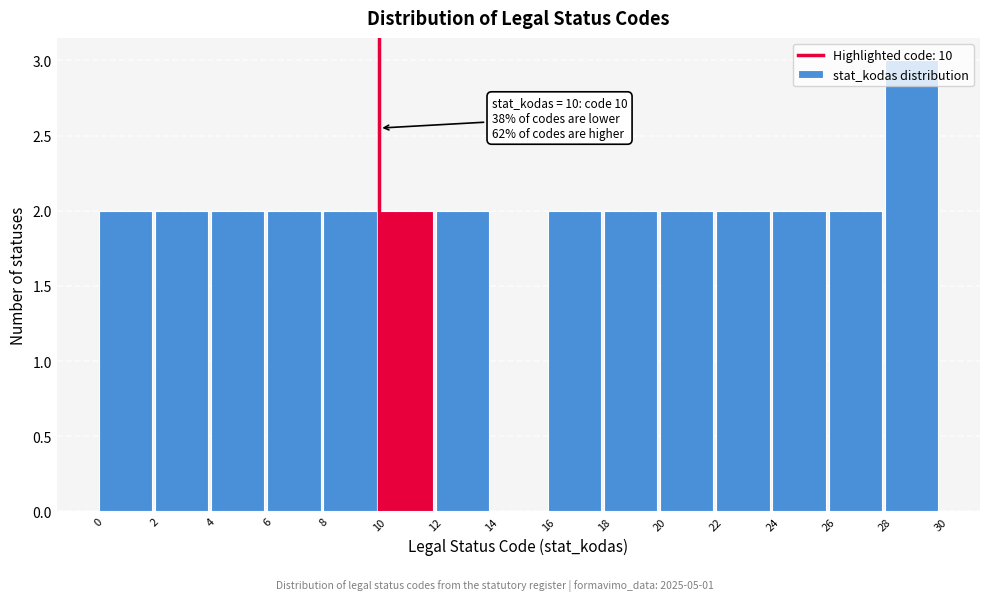

Over which range of the x-axis is the bar tallest?

28 to 30